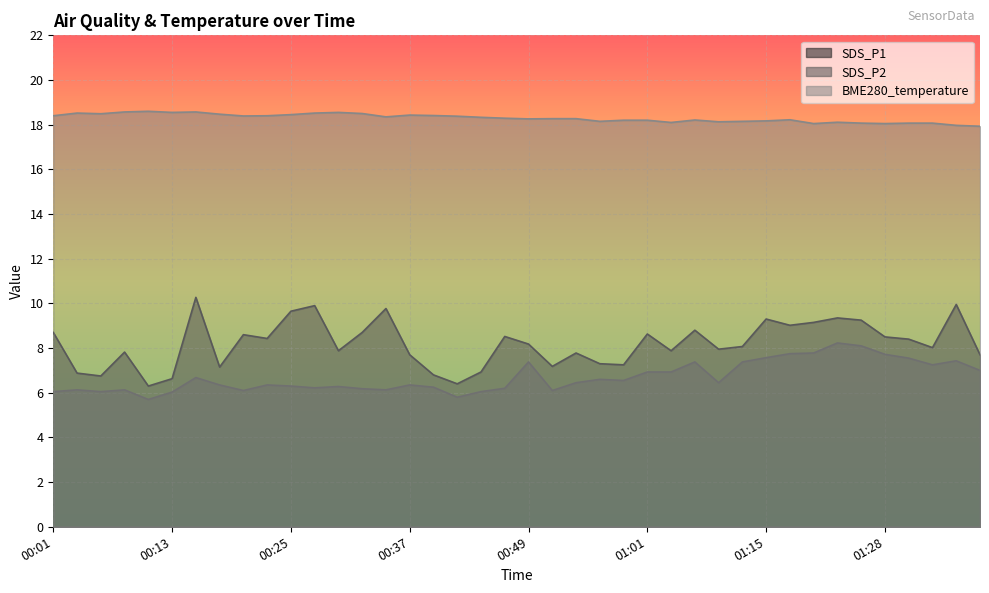

True or false: SDS_P1 has a value of 7.7 at 01:38.

True